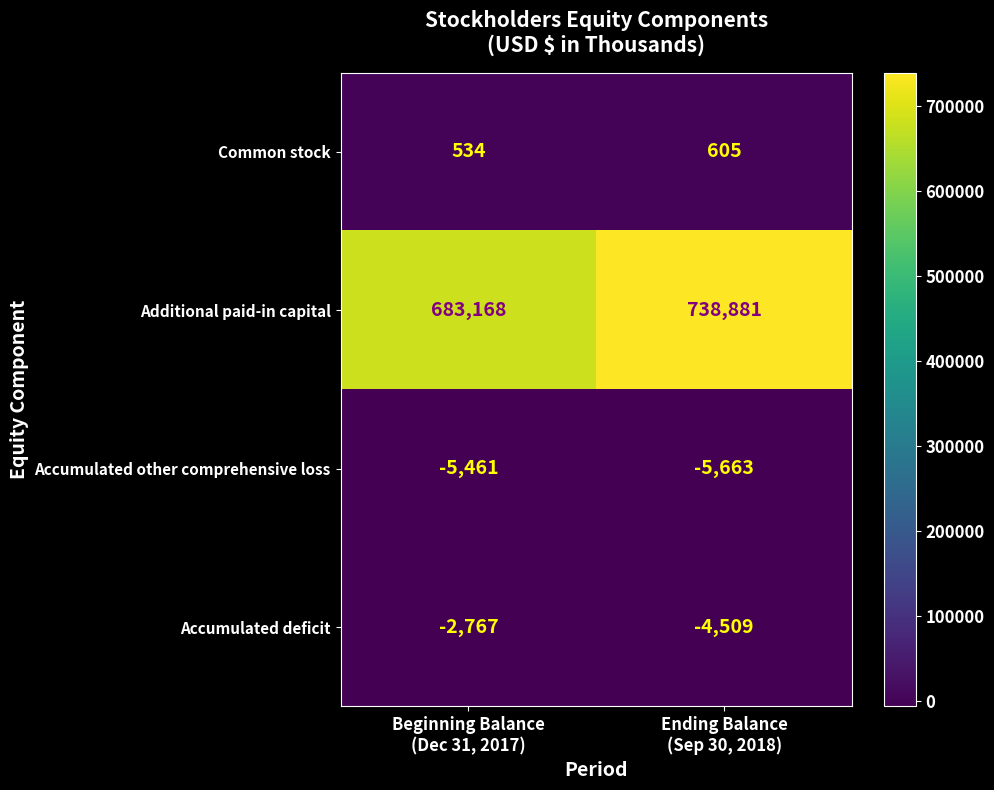

What is the lowest value of the Additional paid-in capital series?

683168